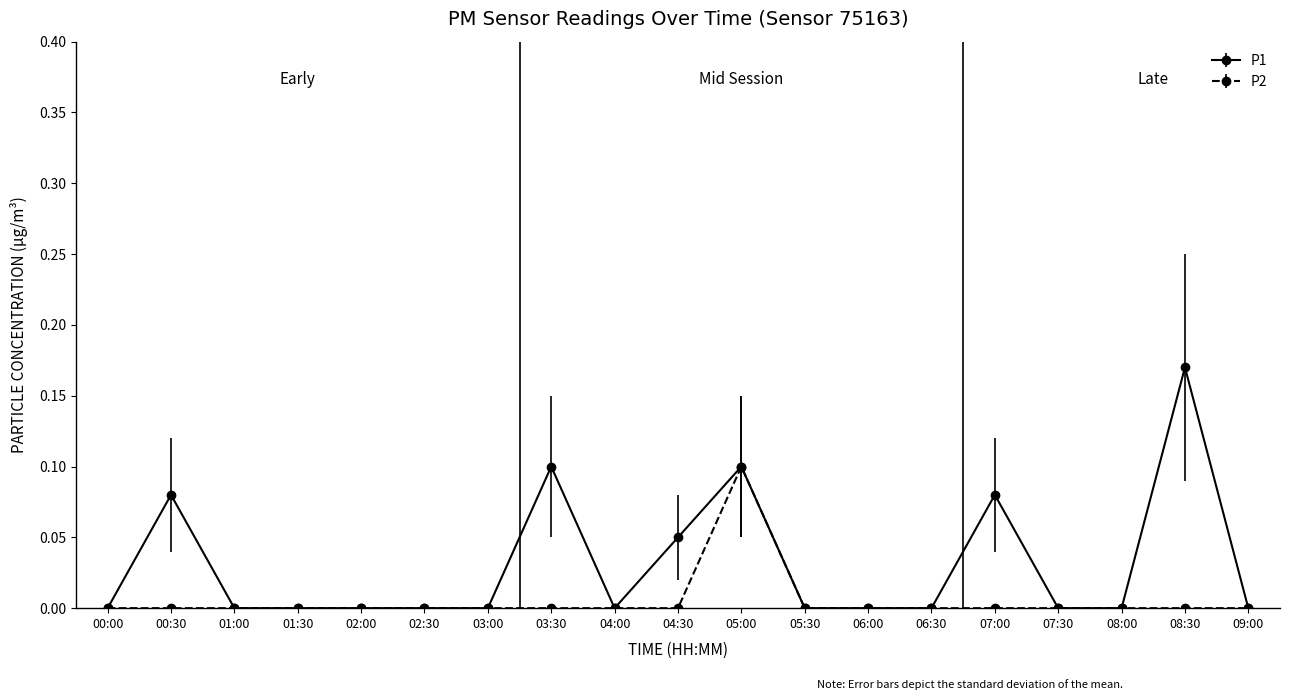

True or false: P2 has more than 0 points higher than both neighbors.

True